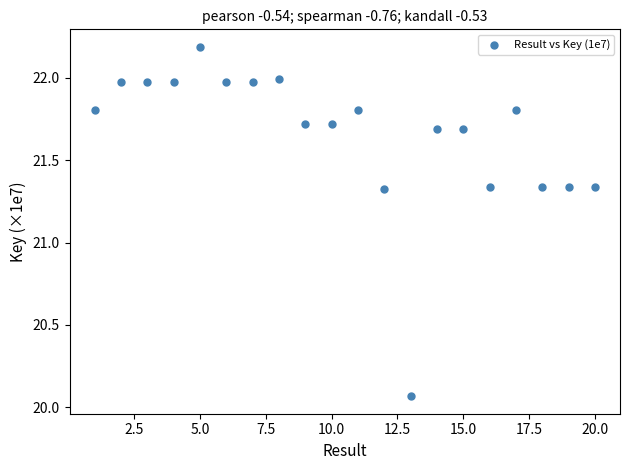

What is the range of Y values (max minus min)?

2.1